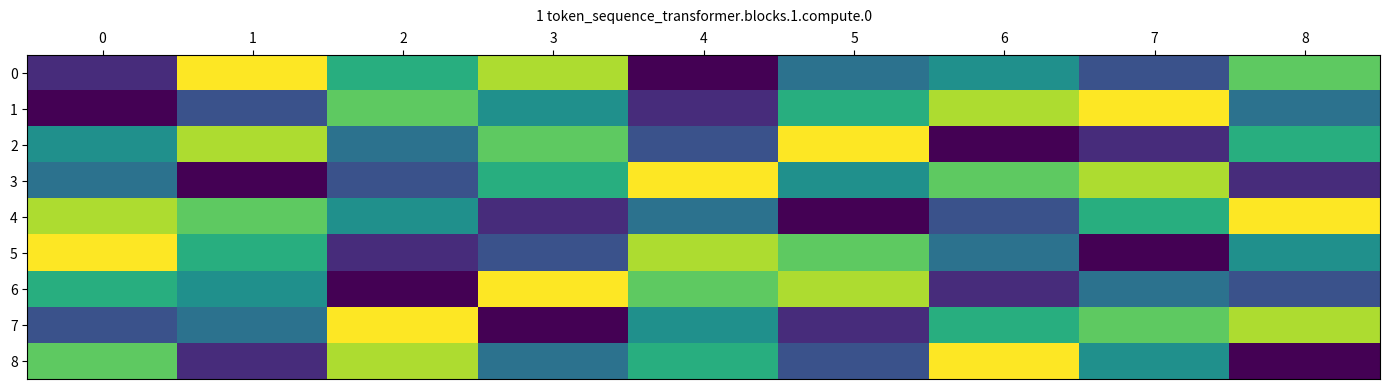

What is the spread (max minus min) of values at 8?

8